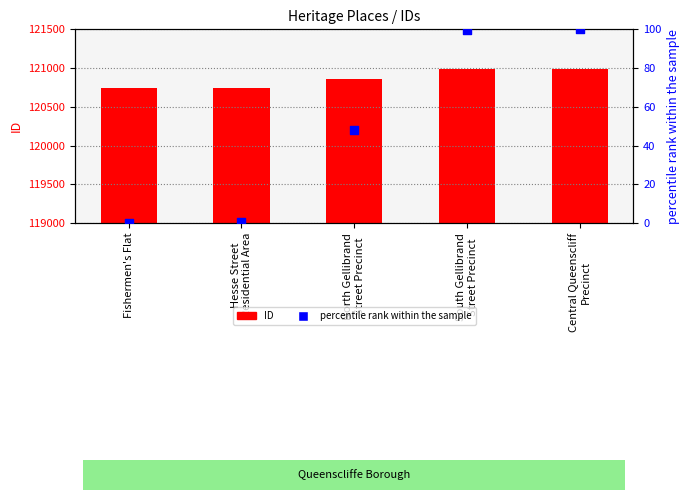

Which series contains the lowest Y value?

percentile rank within the sample